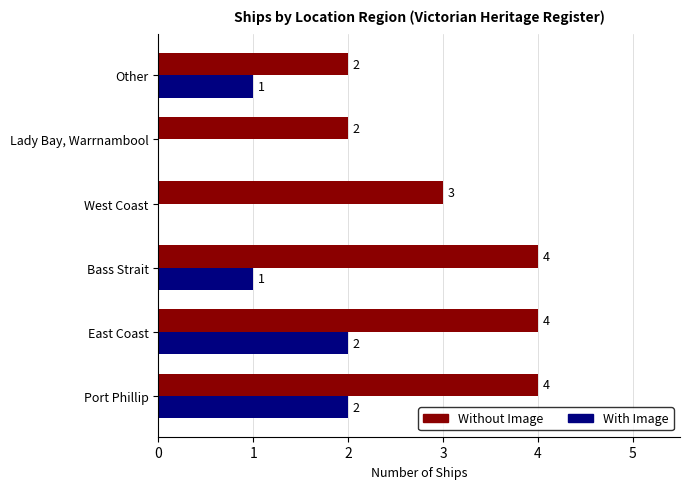

What is the approximate value of Without Image at West Coast?

3